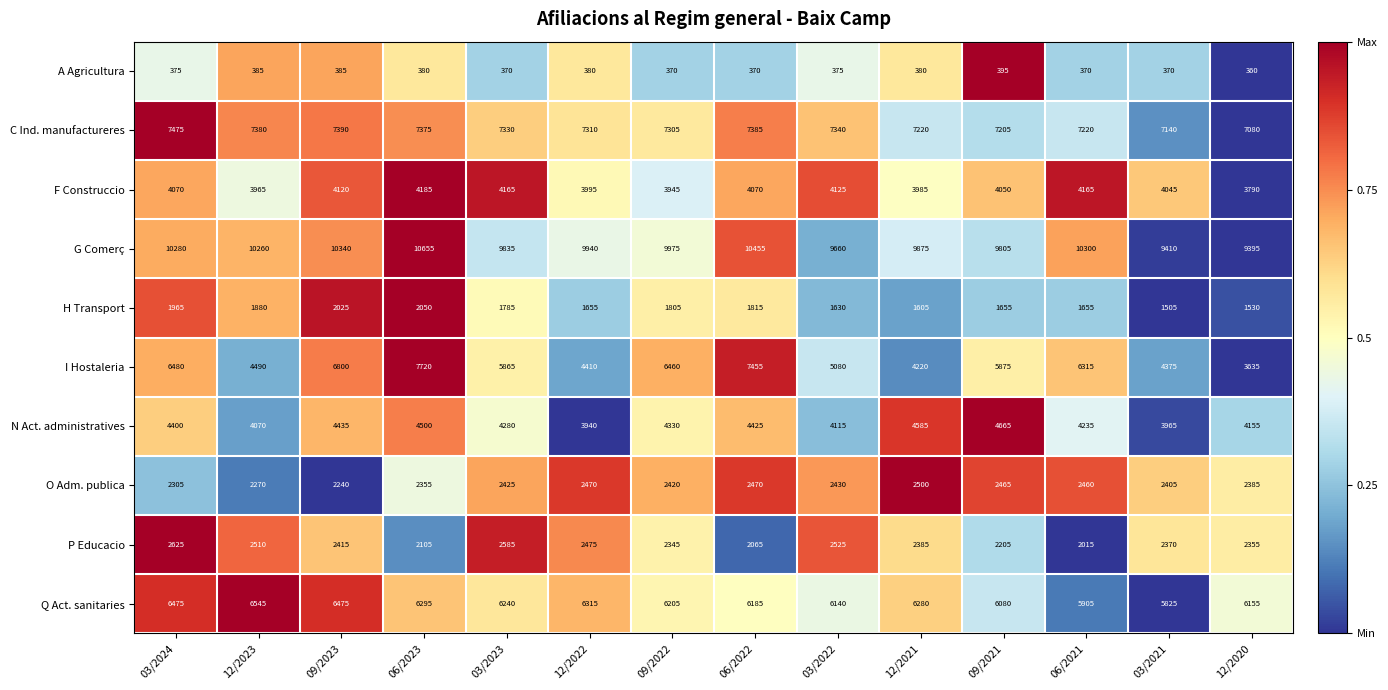

What is the total value across all series at 12/2022?

42890